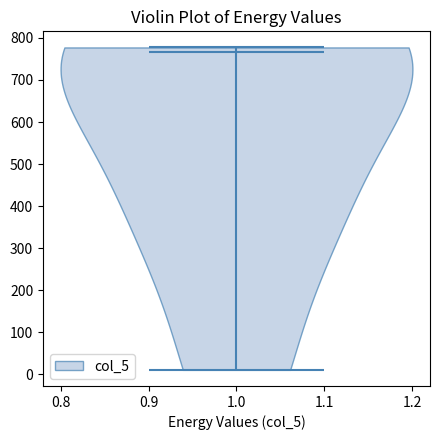

Read this violin plot against the y-axis: where its median line is, and the lowest and highest points the violin reaches. The values are not printed on the chart, so give them approximately, as read against the axis.

median line 770, lowest point 10, highest point 780